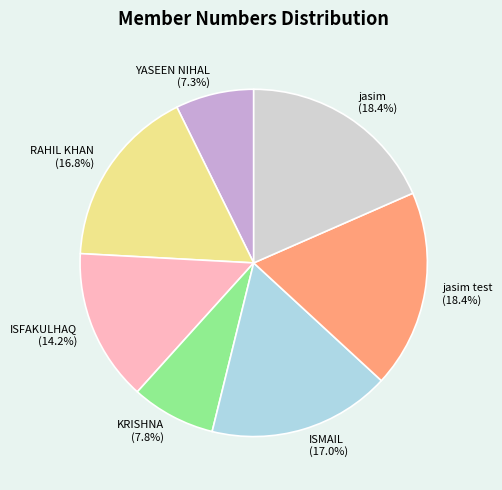

To the nearest percent, what is the combined percentage of RAHIL KHAN and ISMAIL?

34%